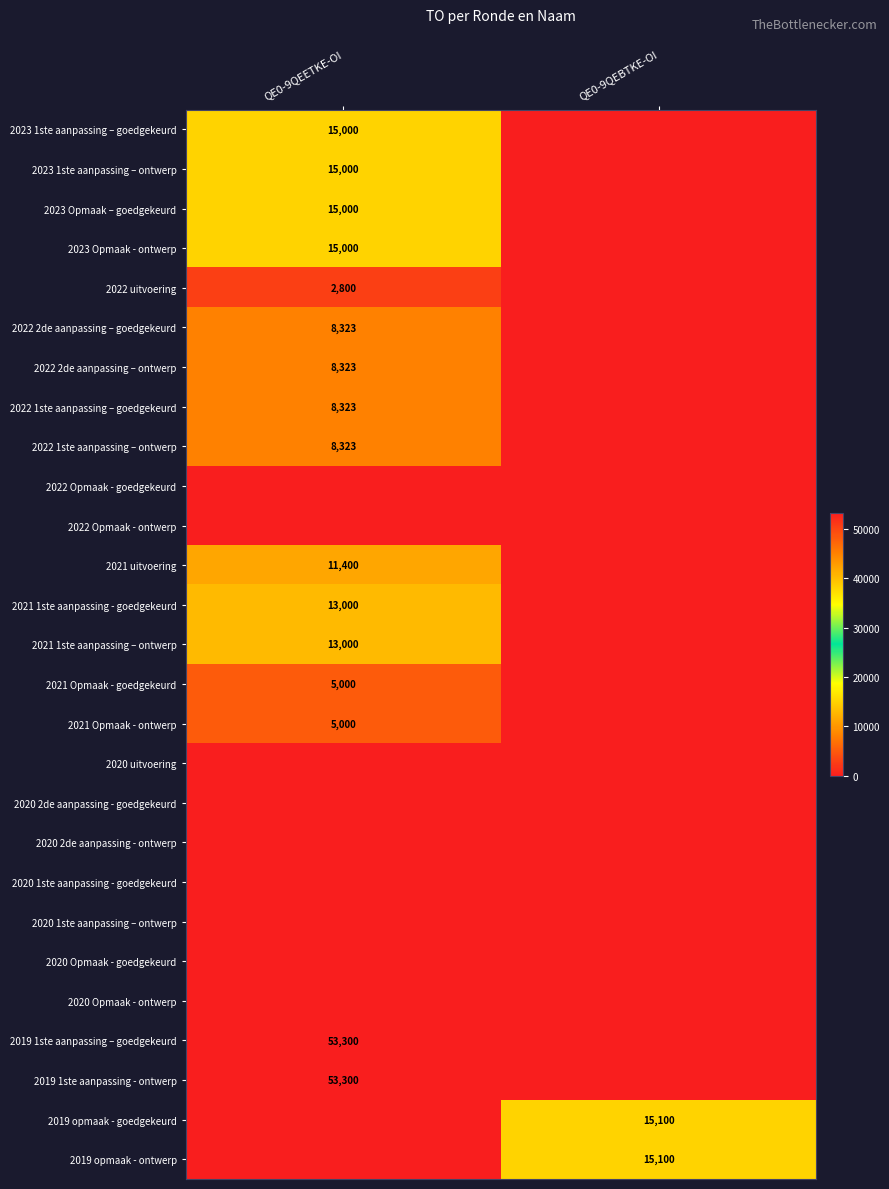

True or false: 2021 1ste aanpassing – ontwerp has a value of 19345 at QE0-9QEETKE-OI.

False